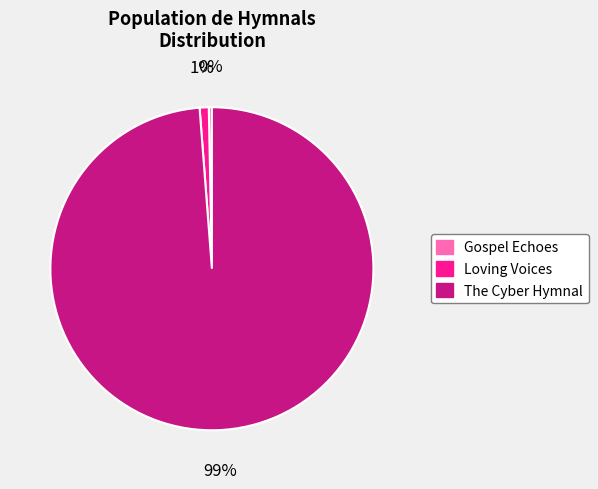

Count the number of slices in the pie.

3